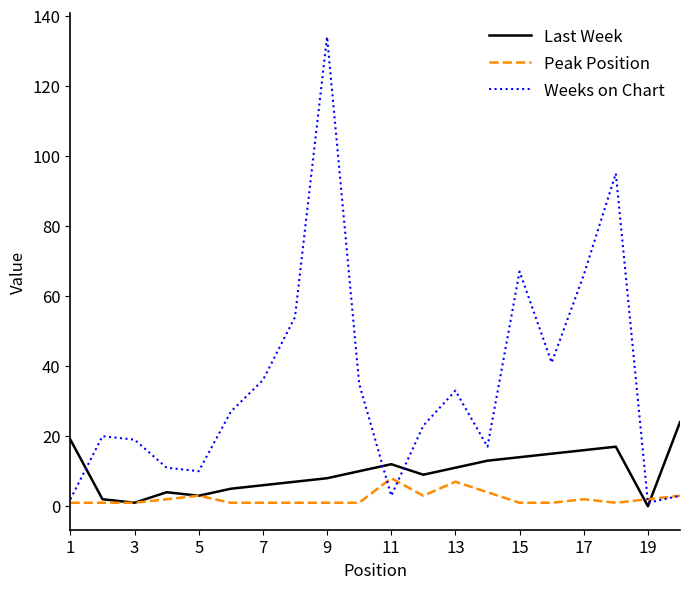

Which series has the widest spread of values?

Weeks on Chart